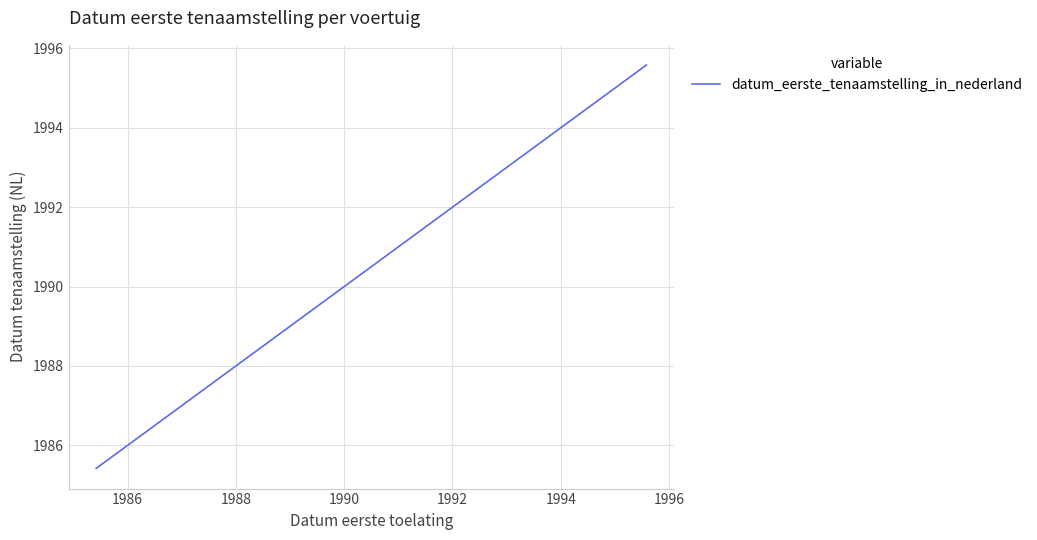

What is the difference between the maximum and minimum values?

10.2